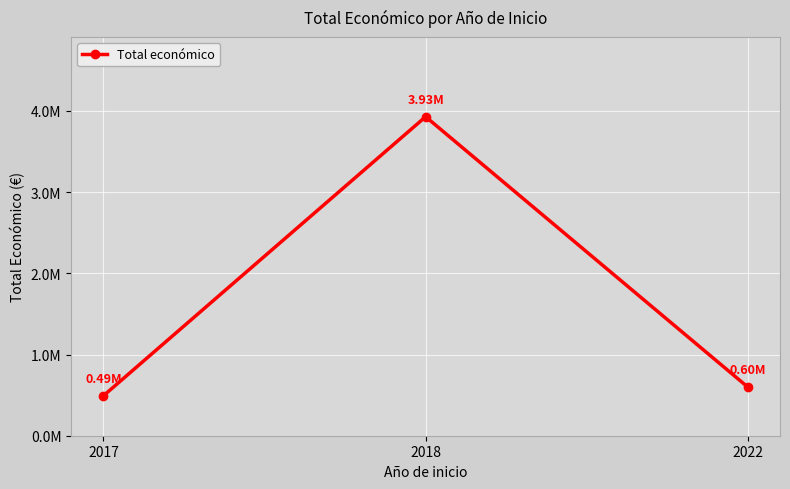

What value does the data have at 2022, to the nearest 10?

599020